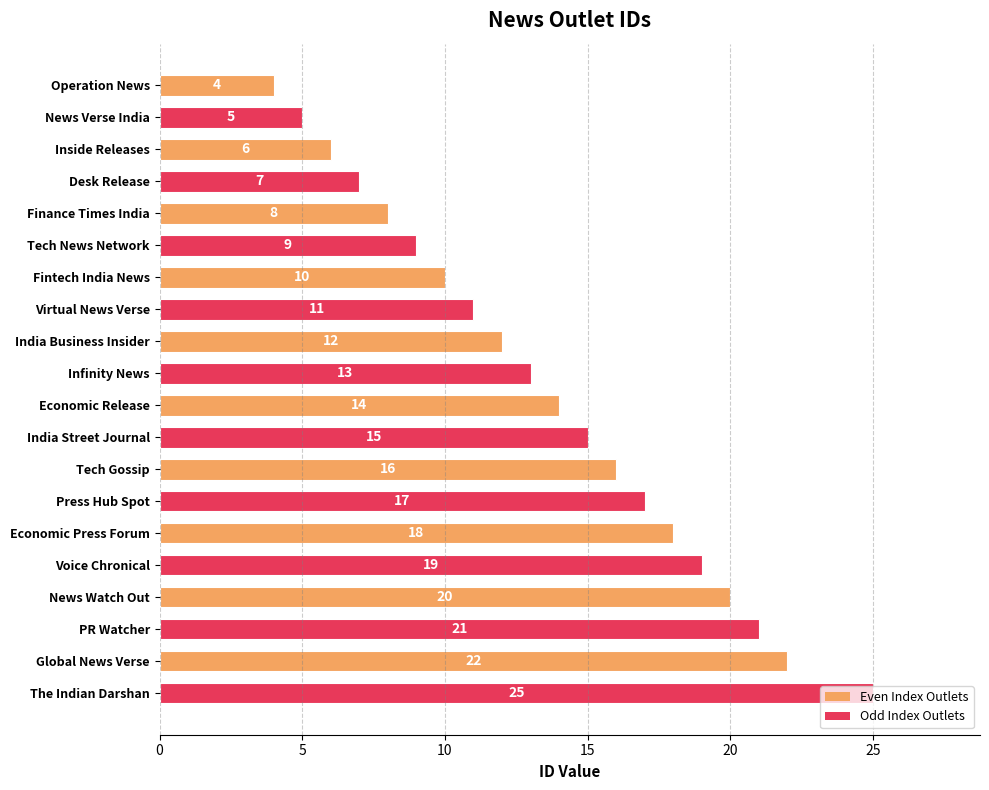

The value at Infinity News is 13. True or false?

True